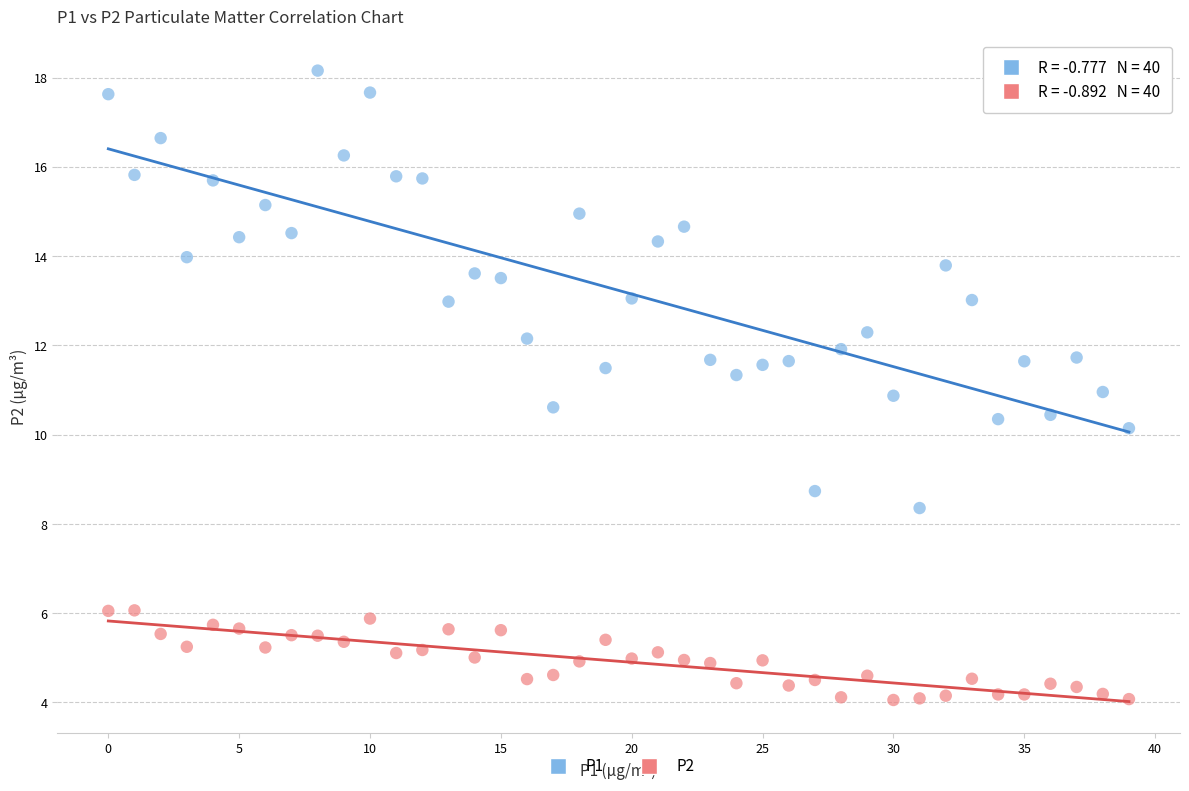

Which series reaches the maximum Y coordinate?

P1